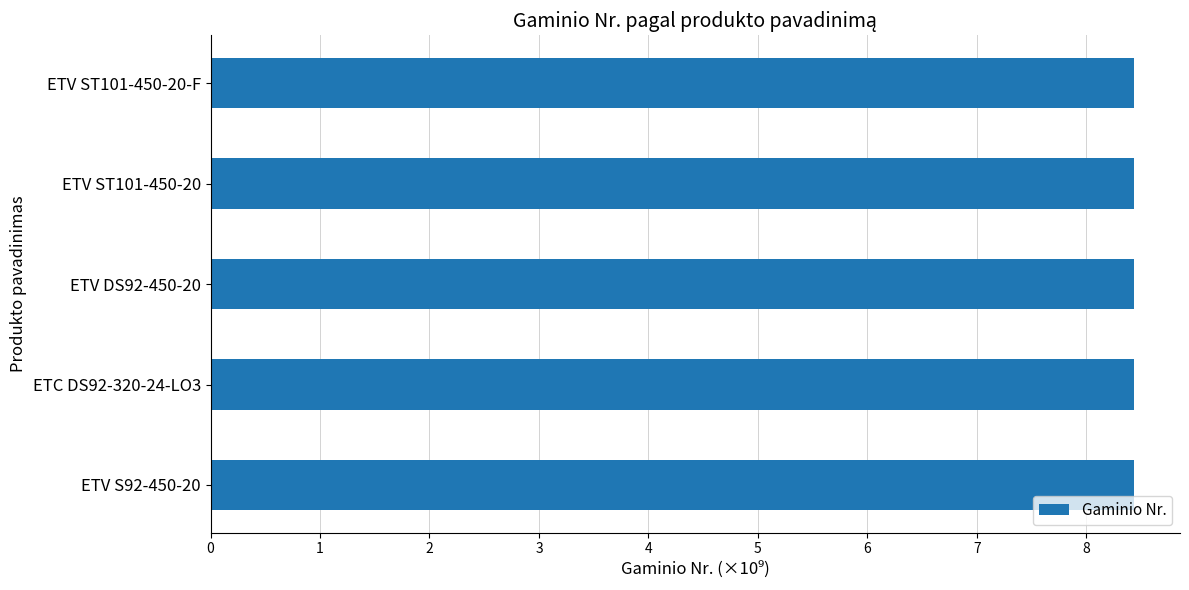

Approximately how many times larger is the value at ETV DS92-450-20 compared to ETC DS92-320-24-LO3?

1.0